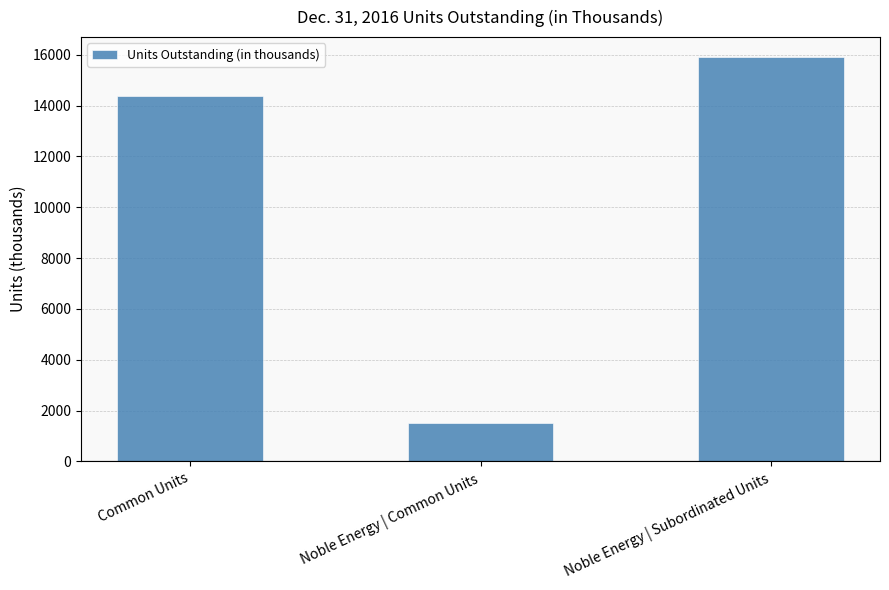

What value does the data have at Noble Energy | Subordinated Units, to the nearest 10?

15900